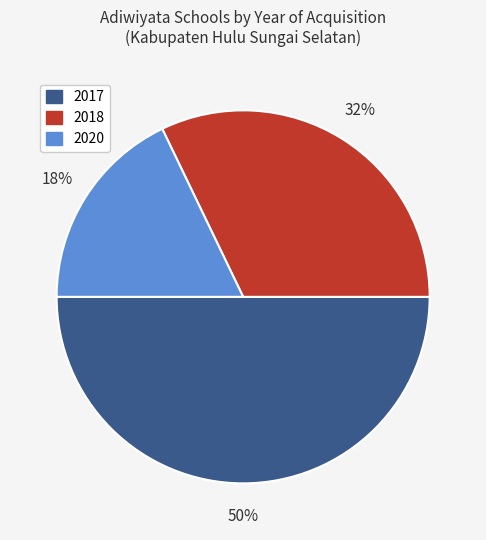

Is 2020 the majority of the pie?

No